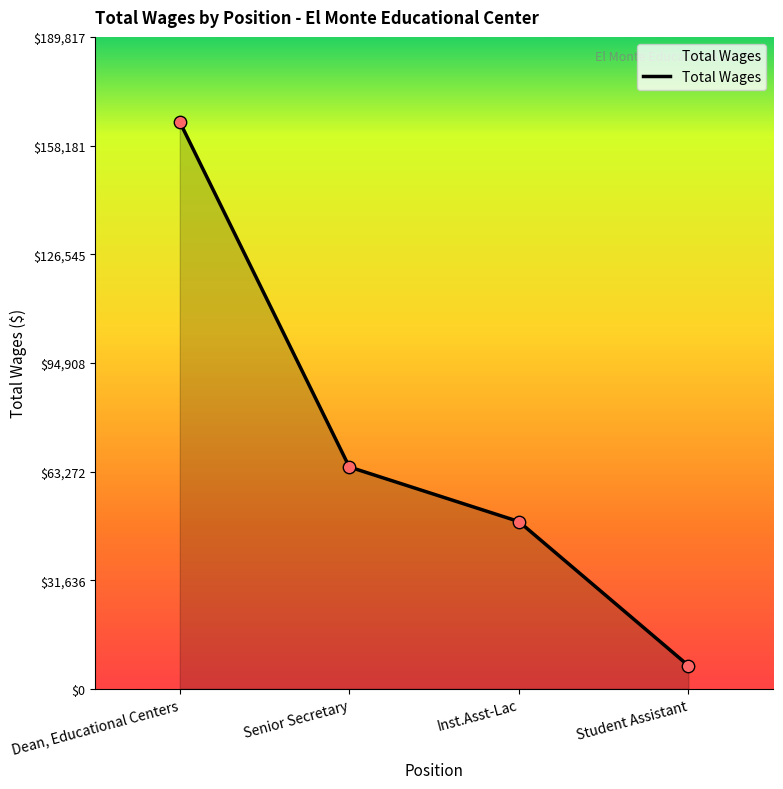

Approximately how many times larger is the value at Senior Secretary compared to Inst.Asst-Lac?

1.3